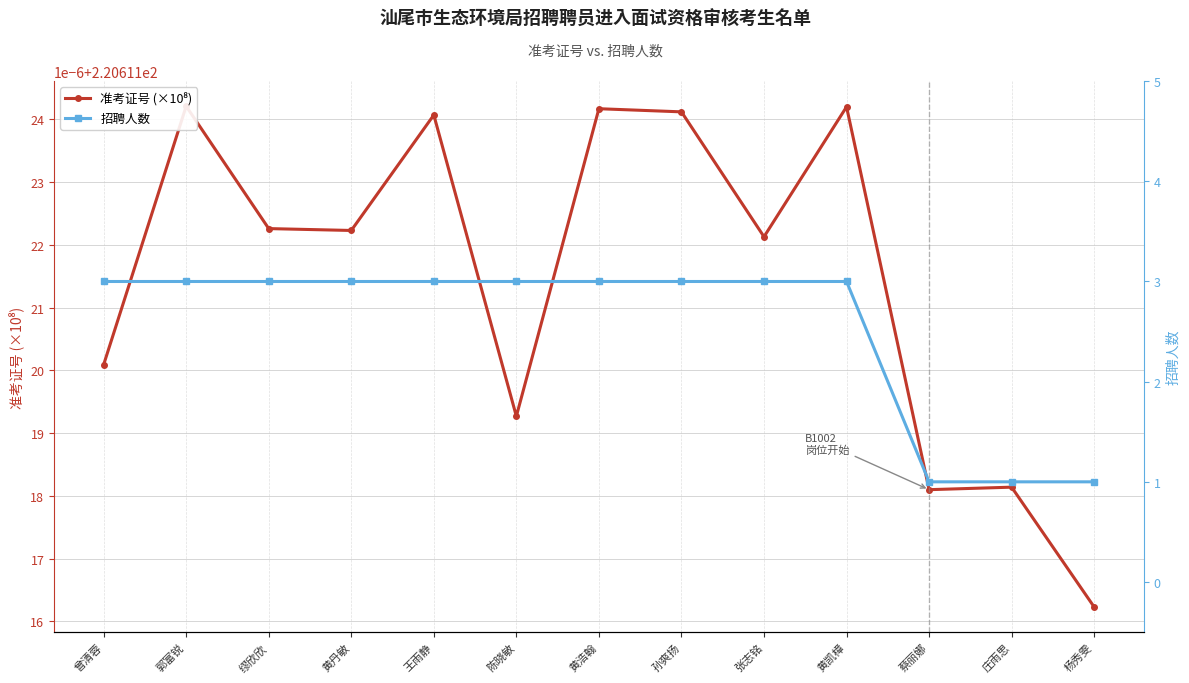

Rank the categories by 准考证号 (×10⁸) value from highest to lowest.

郭富锐, 黄凯樟, 黄浩翰, 孙爽扬, 王雨静, 缪欣欣, 黄丹敏, 张志铭, 曾清蓉, 陈晓敏, 庄雨思, 蔡丽娜, 杨秀雯